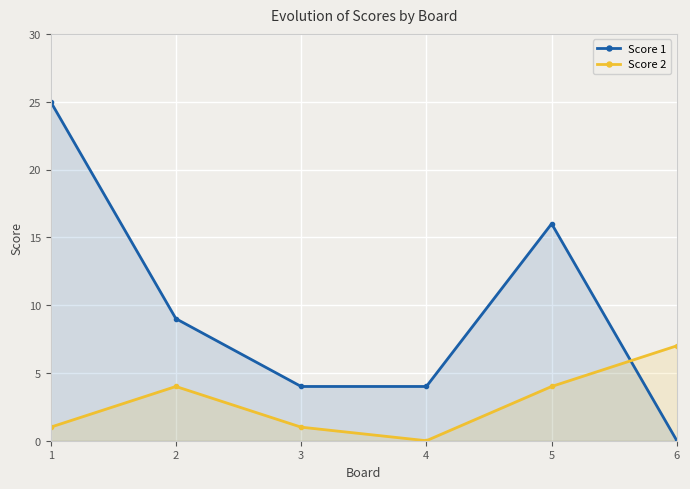

Rank the series by their maximum value, from highest to lowest.

Score 1, Score 2